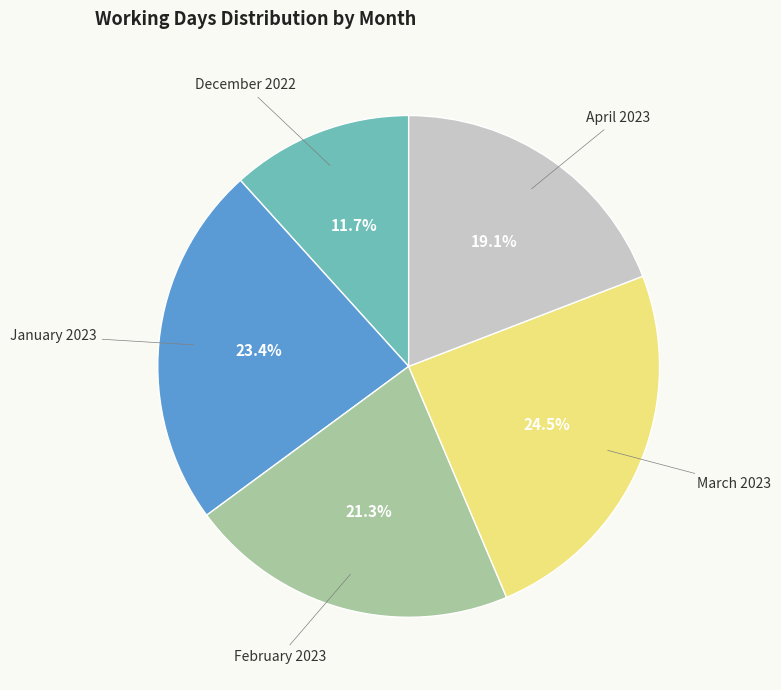

To the nearest percent, what is the average slice percentage?

20%